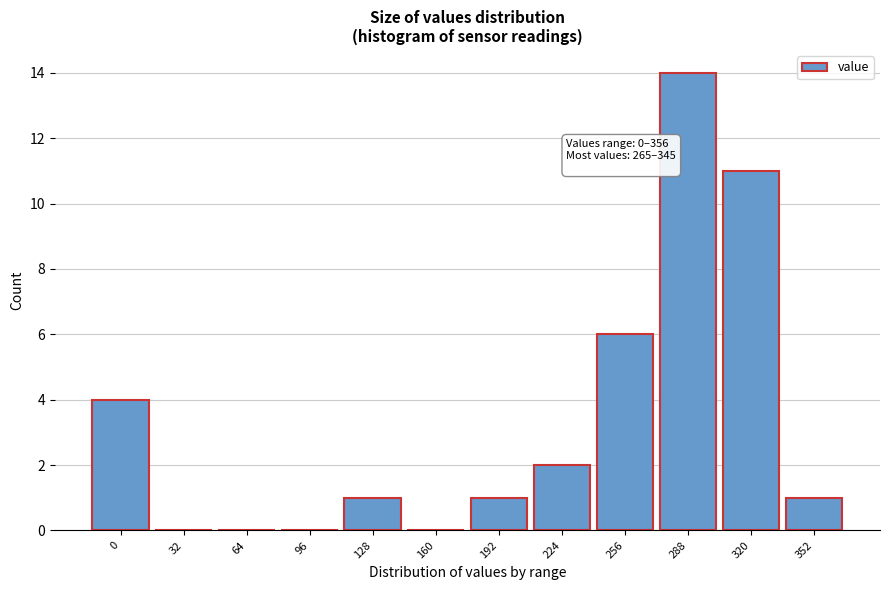

Reading left to right, what are all the values shown in this chart?

0=4	32=0	64=0	96=0	128=1	160=0	192=1	224=2	256=6	288=14	320=11	352=1